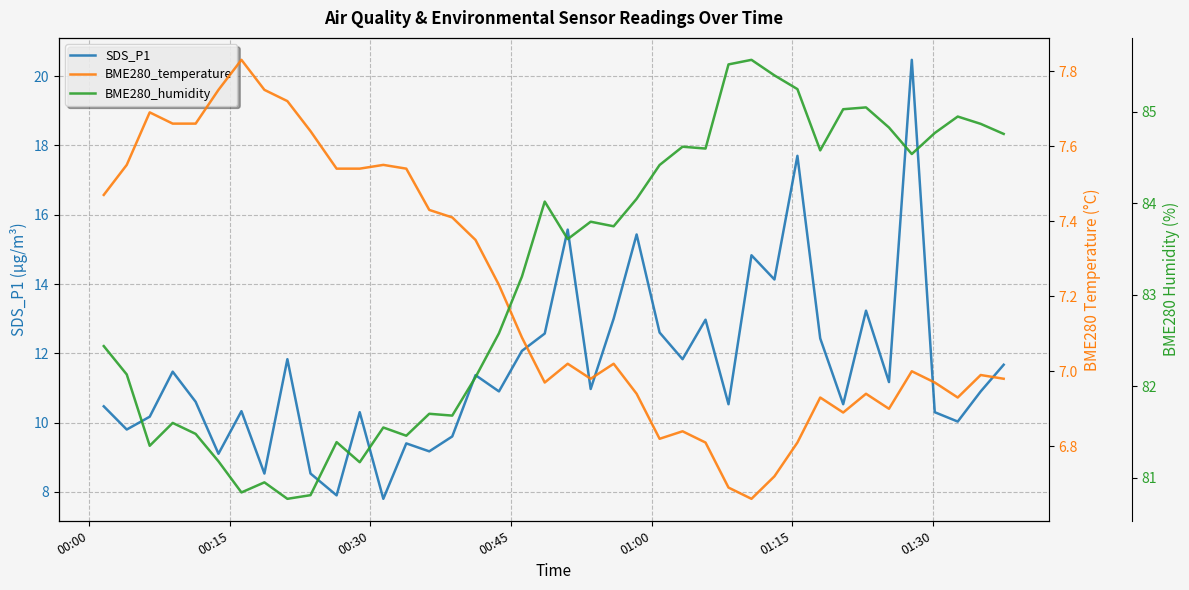

Is it true that BME280_temperature equals 2.3 at 36?

False